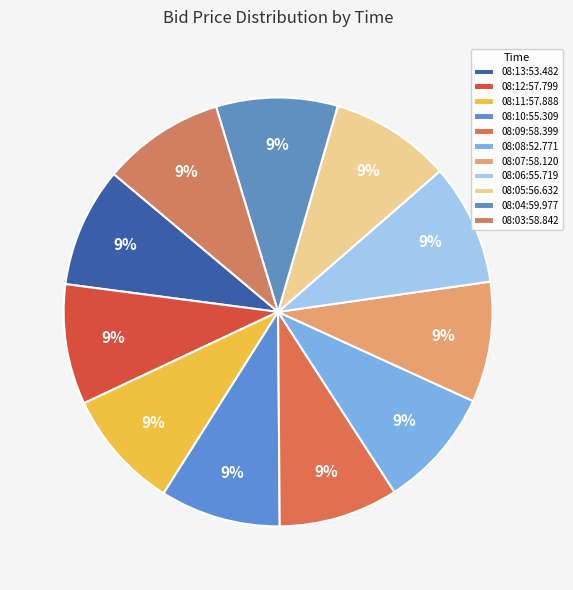

What portion of the pie excludes 08:10:55.309?

90.9%